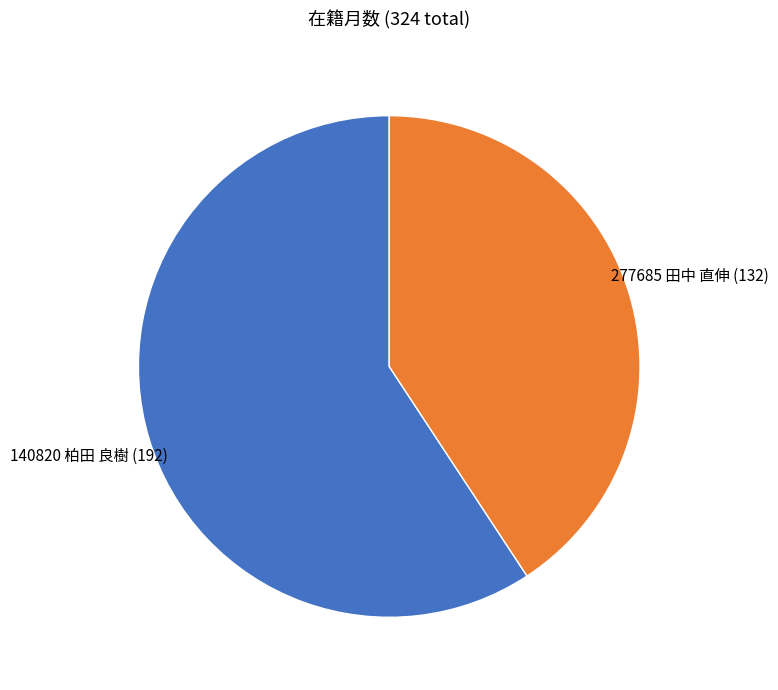

Which category has the smallest portion of the pie?

277685 田中 直伸